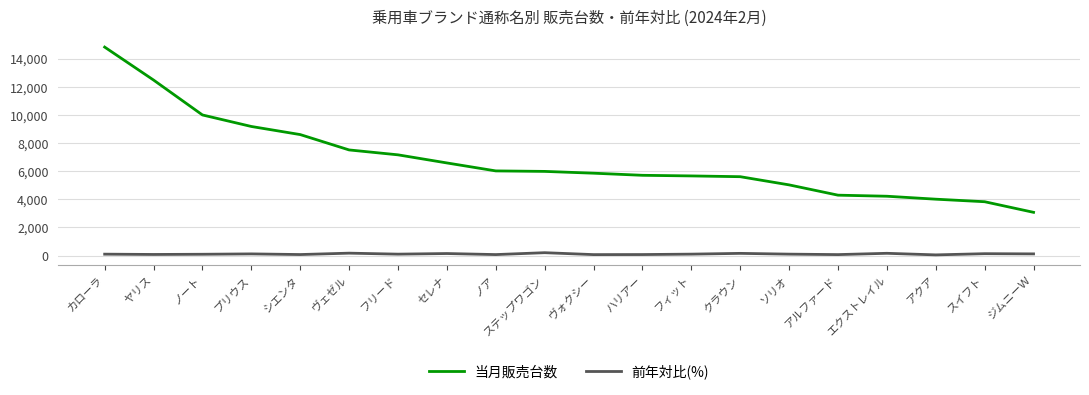

What value does the 当月販売台数 series have at ヴェゼル?

7520.0